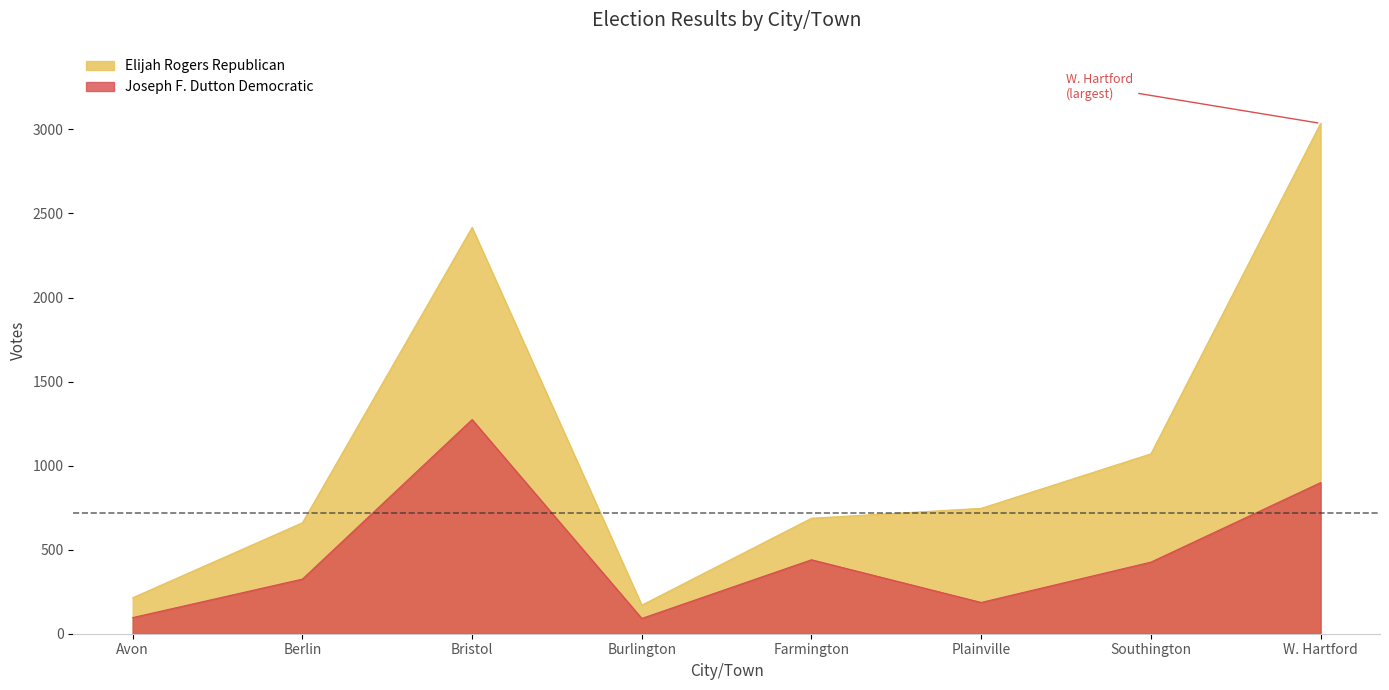

List the series in order of their overall mean, highest first.

Elijah Rogers Republican, Joseph F. Dutton Democratic